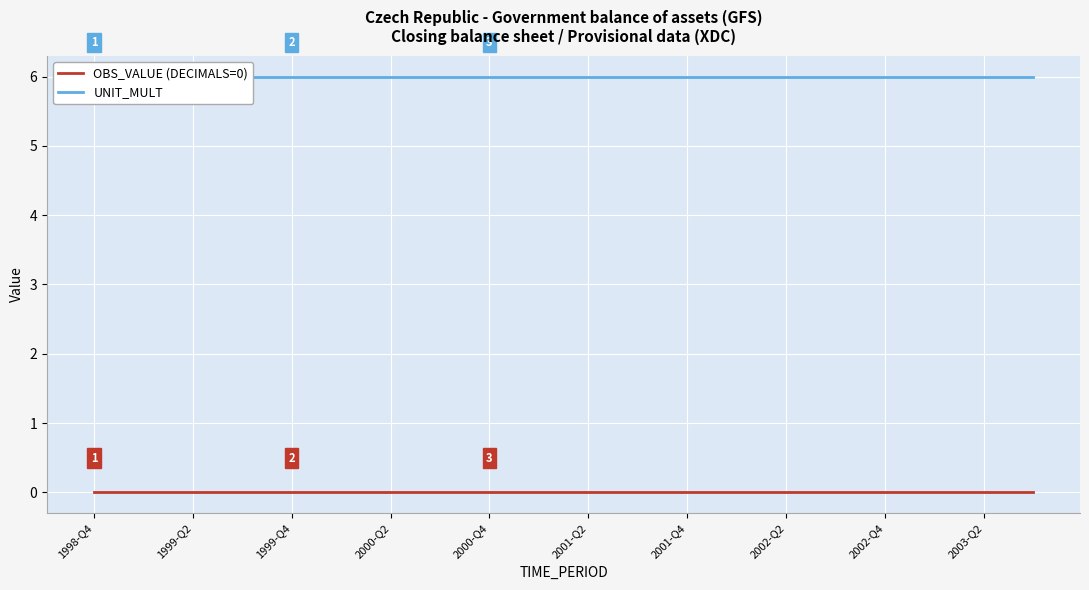

Rank the categories by OBS_VALUE (DECIMALS=0) value from highest to lowest.

1998-Q4, 1999-Q2, 1999-Q4, 2000-Q2, 2000-Q4, 2001-Q2, 2001-Q4, 2002-Q2, 2002-Q4, 2003-Q2, 10, 11, 12, 13, 14, 15, 16, 17, 18, 19